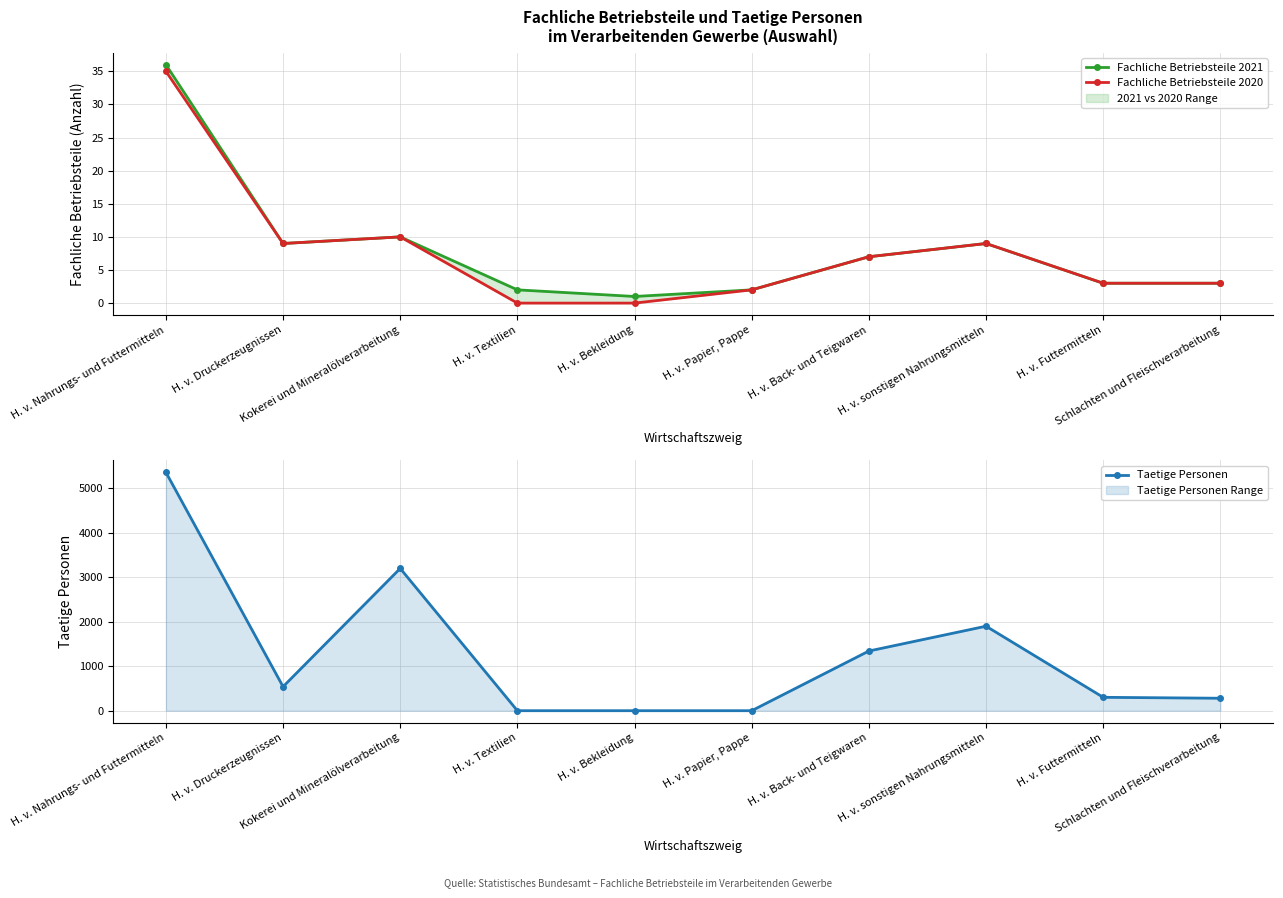

Which category has the highest value in the Fachliche Betriebsteile 2020 series?

H. v. Nahrungs- und Futtermitteln